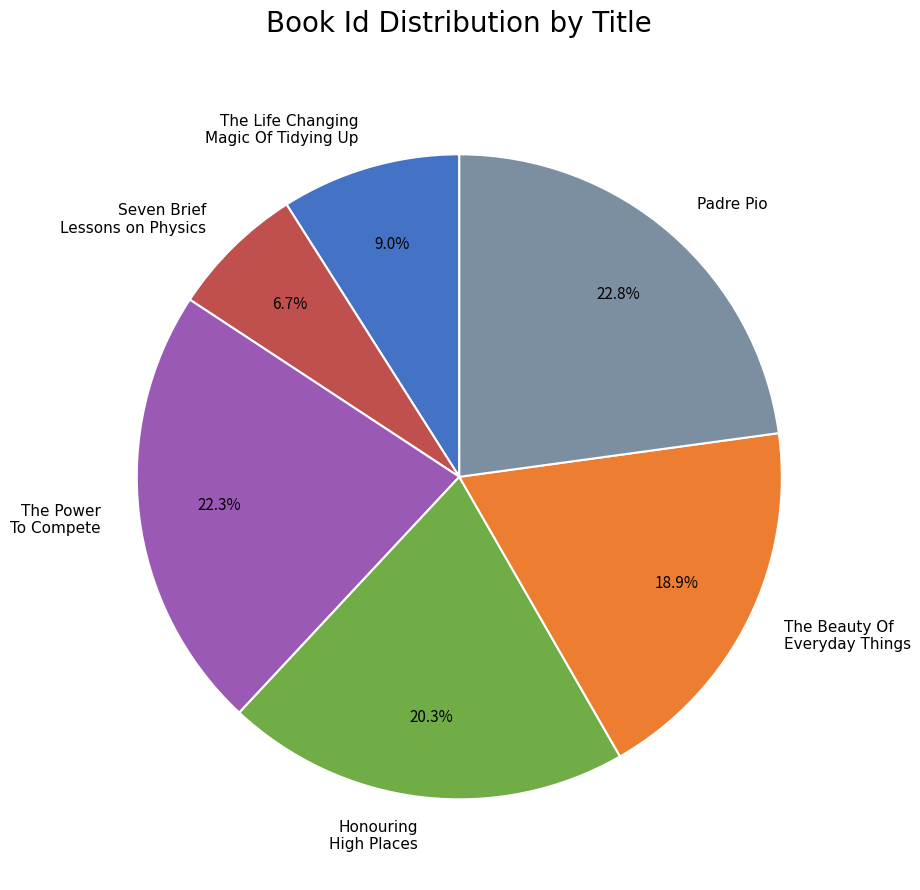

Which category has the biggest portion of the pie?

Padre Pio